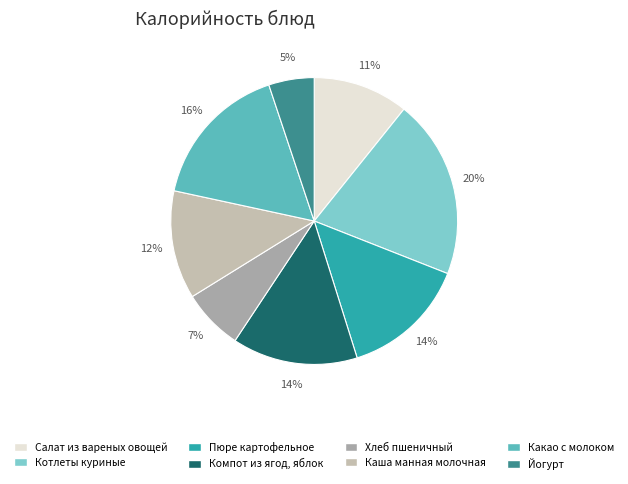

Is there a majority slice in this chart?

No